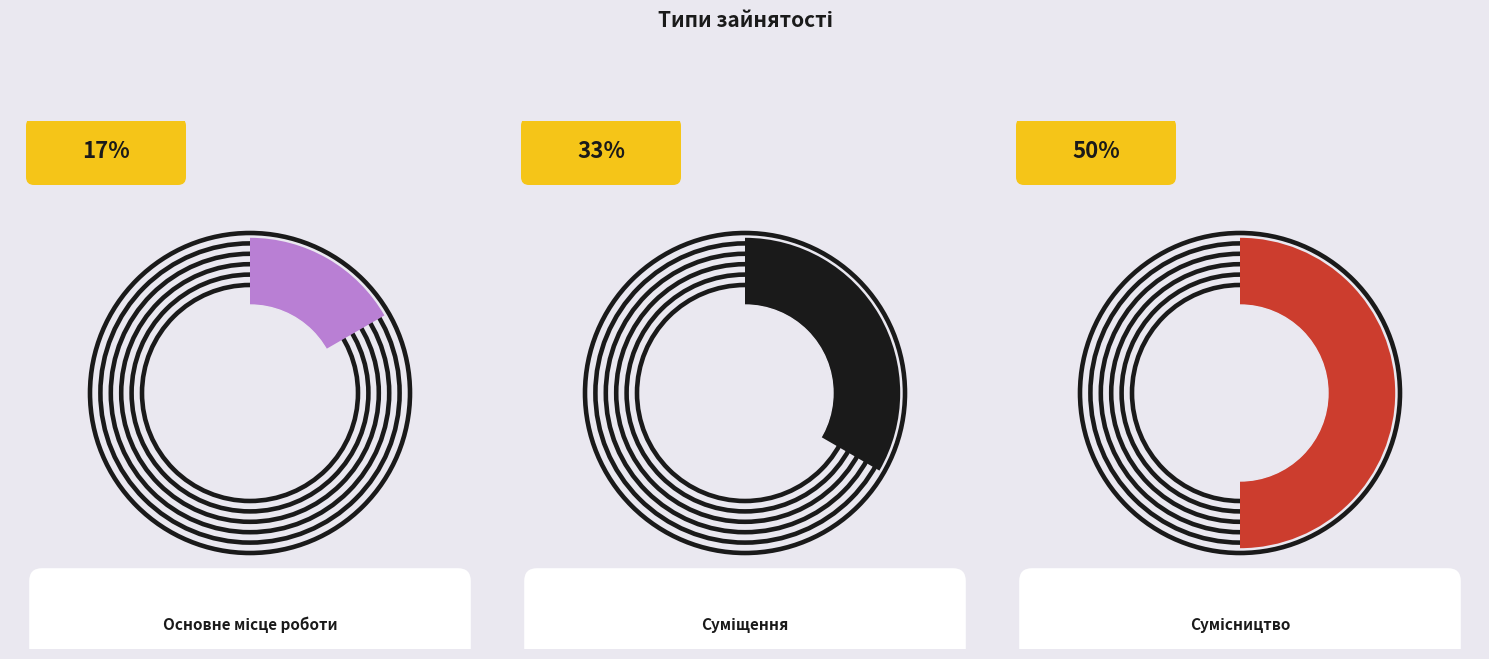

Rank the categories by value from highest to lowest.

Сумісництво, Суміщення, Основне місце роботи